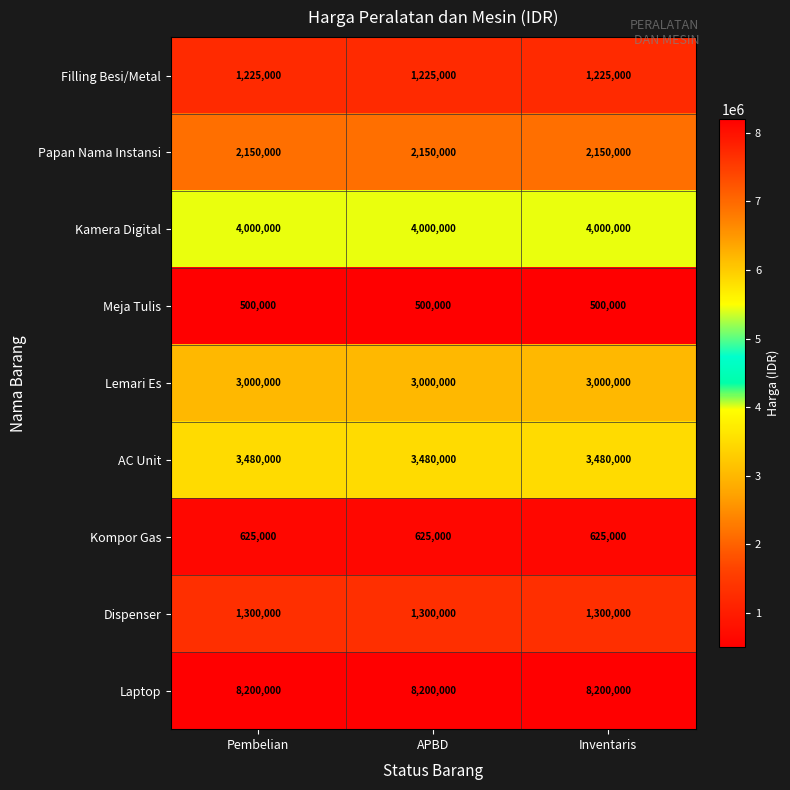

What is the smallest value displayed?

500000